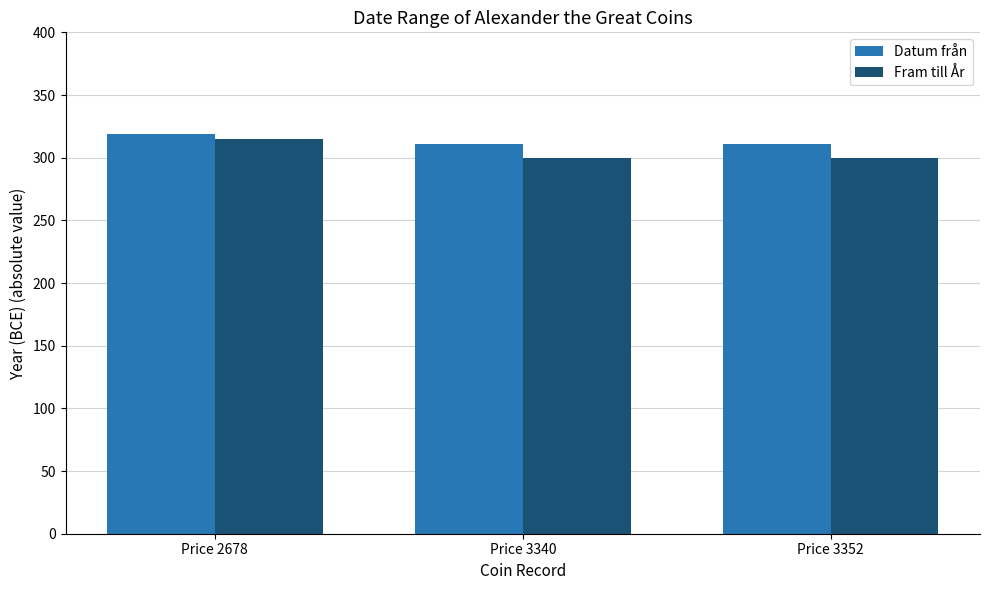

How many Datum från values are between 311 and 319?

3